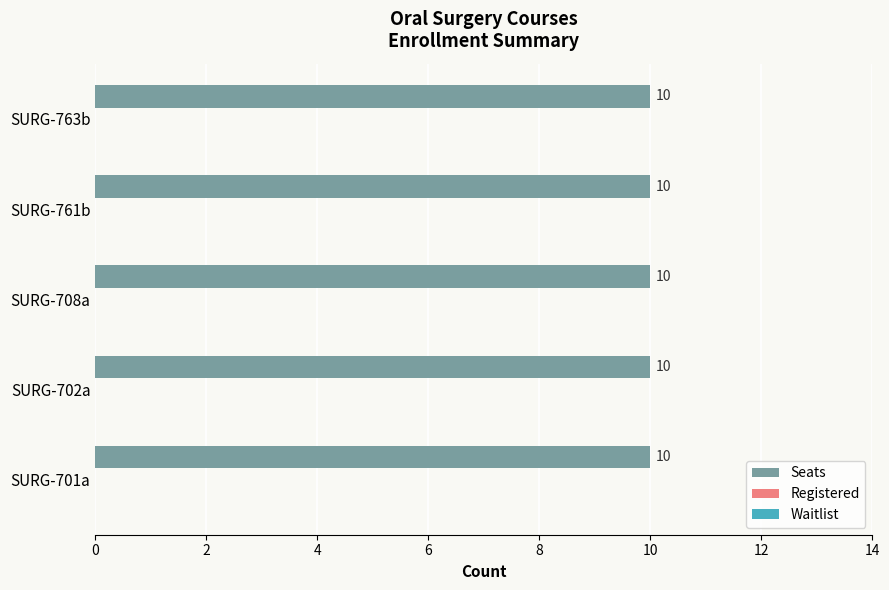

How many distinct data groups are displayed?

3